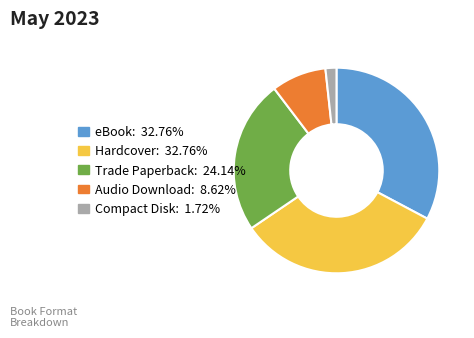

True or false: Compact Disk accounts for 2% of the total.

True